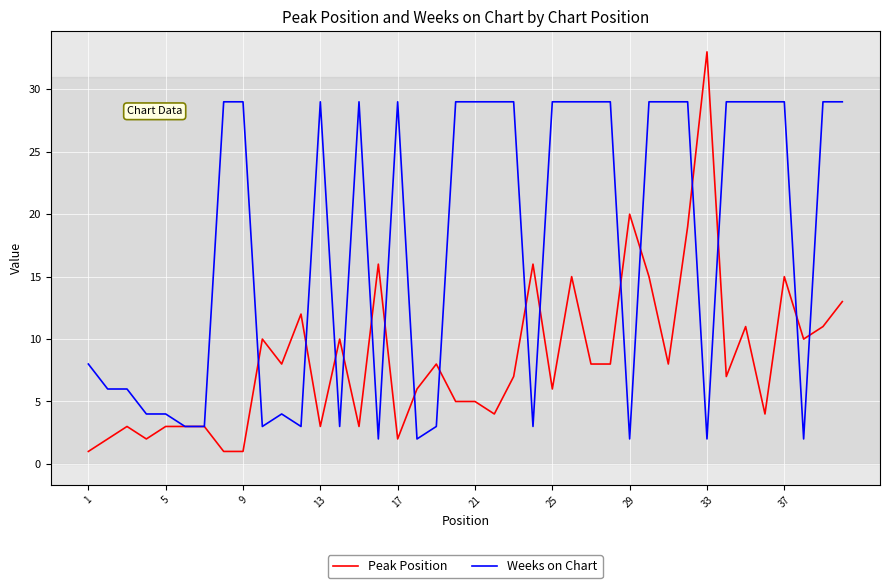

Which series has the largest range (max minus min)?

Peak Position